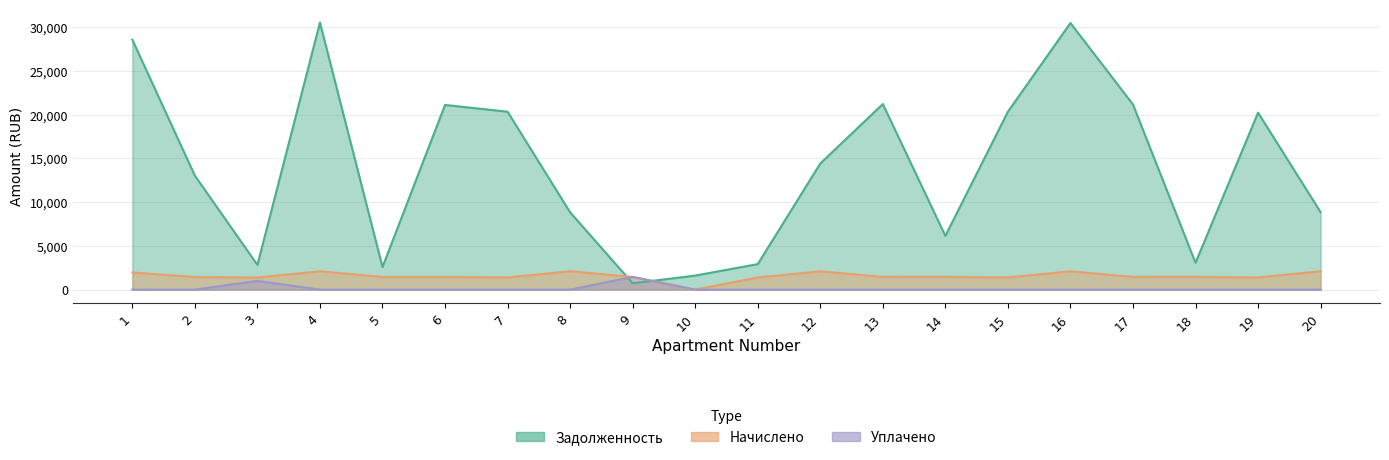

Where do nachisleno and zadolzhennost first cross each other?

8 and 9